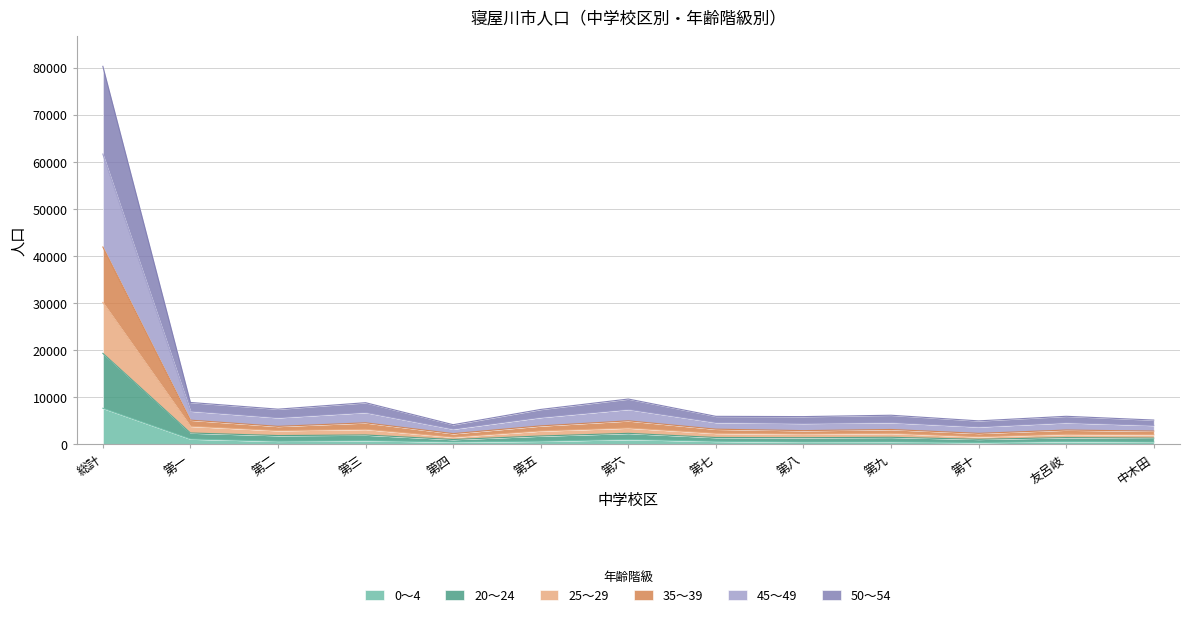

True or false: 0～4 and 50～54 cross at least once.

False